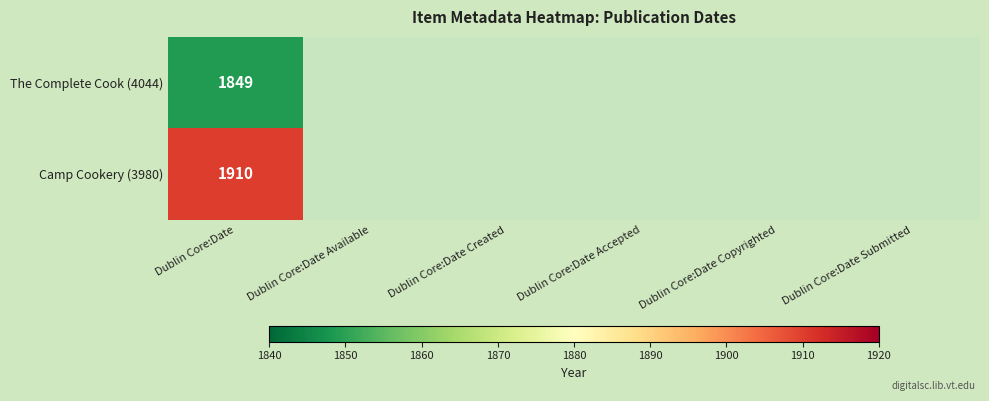

How many distinct data groups are displayed?

2